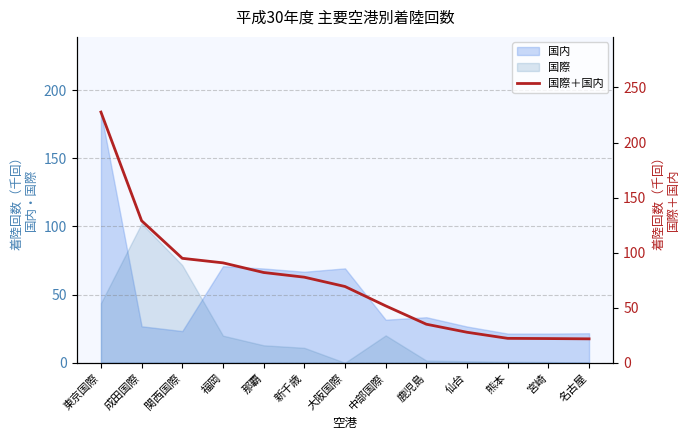

Reading left to right, transcribe all the data shown in this chart.

東京国際=227.6	成田国際=129.0	関西国際=94.8	福岡=90.7	那覇=82.0	新千歳=77.7	大阪国際=69.2	中部国際=51.7	鹿児島=35.0	仙台=27.7	熊本=22.2	宮崎=22.0	名古屋=21.7